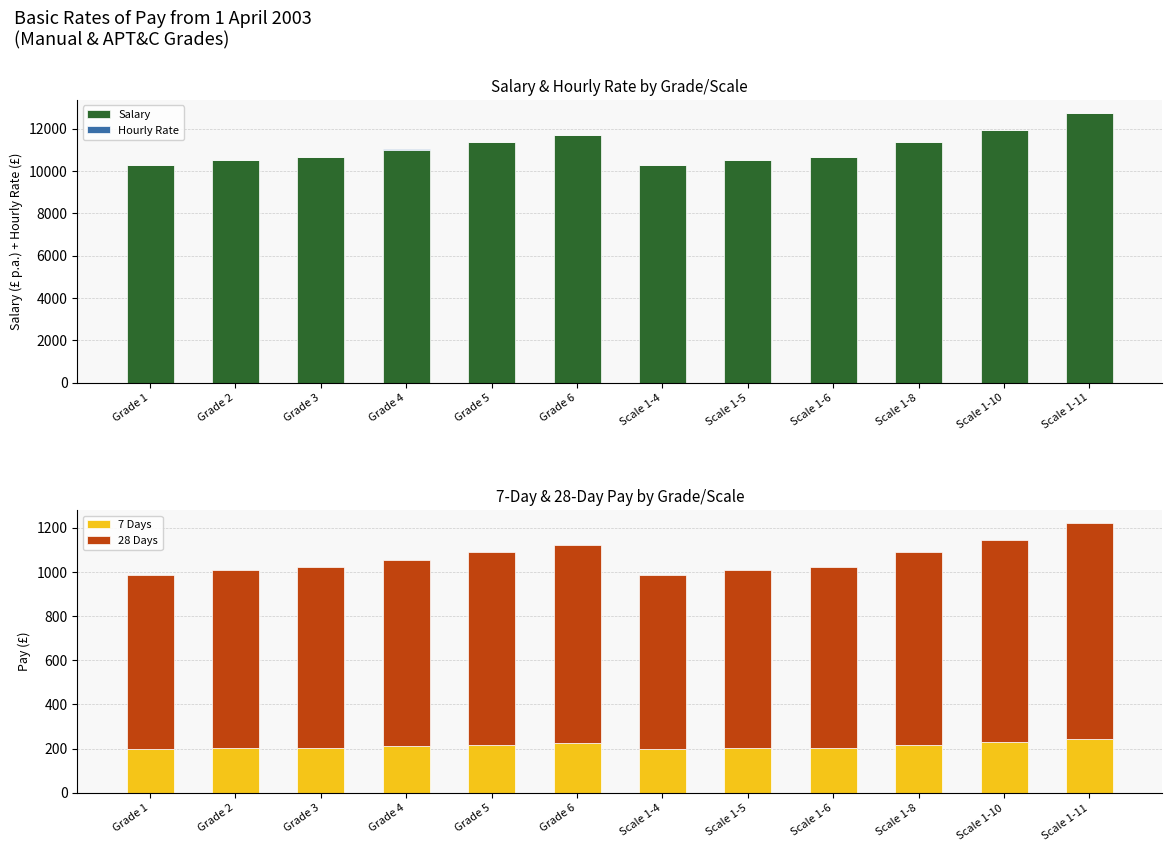

What is the value of the 28 Days bar at the 10th from the left?

871.5